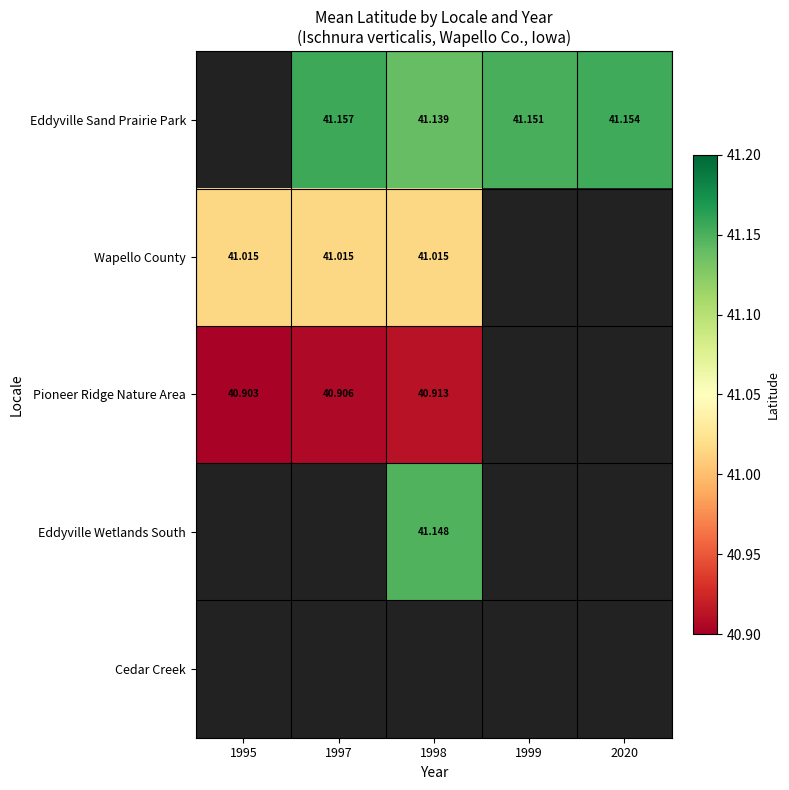

What is the sum of the Wapello County values at 1999 and 1998?

41.0